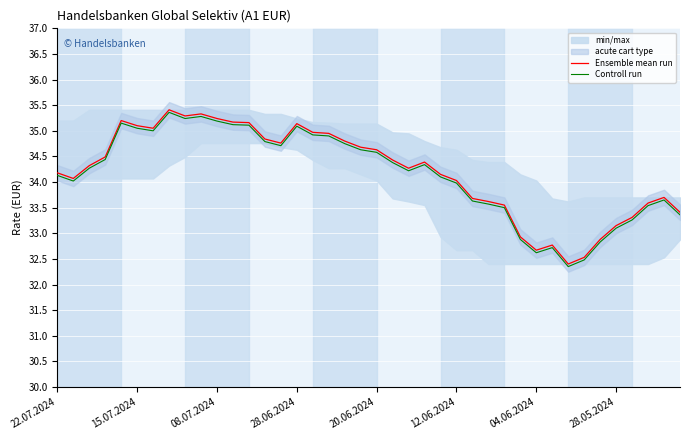

What is the maximum value shown in the chart?

35.4